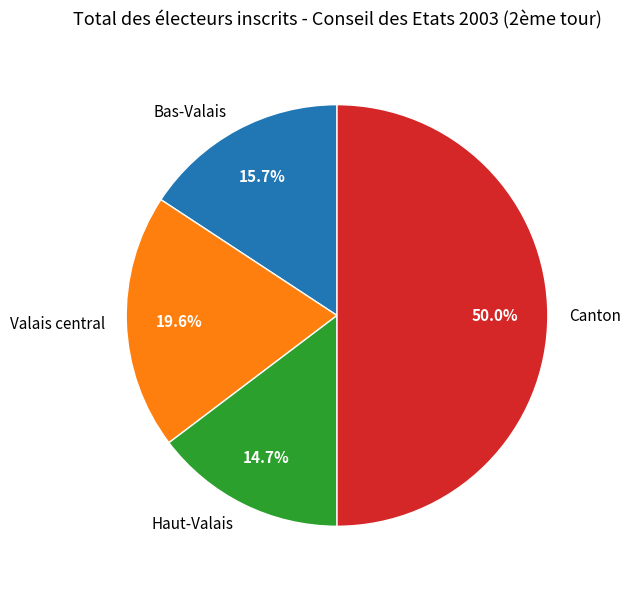

Which slice is the smallest?

Haut-Valais